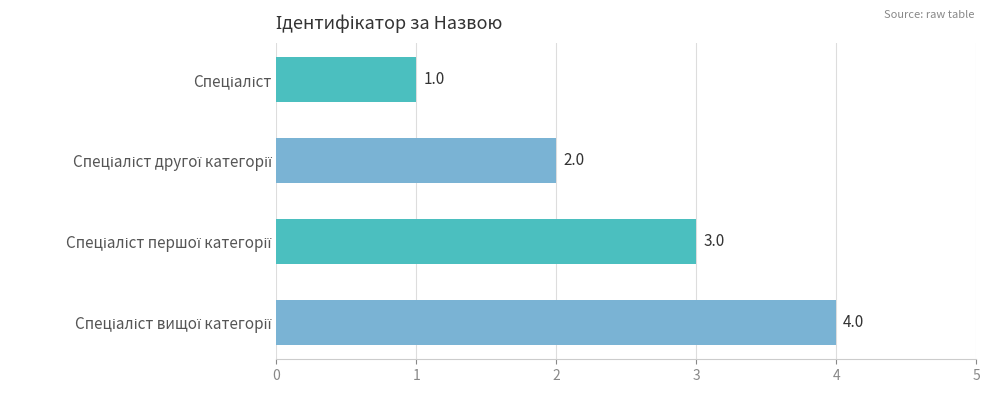

What is the value of the 3rd bar from the top?

3